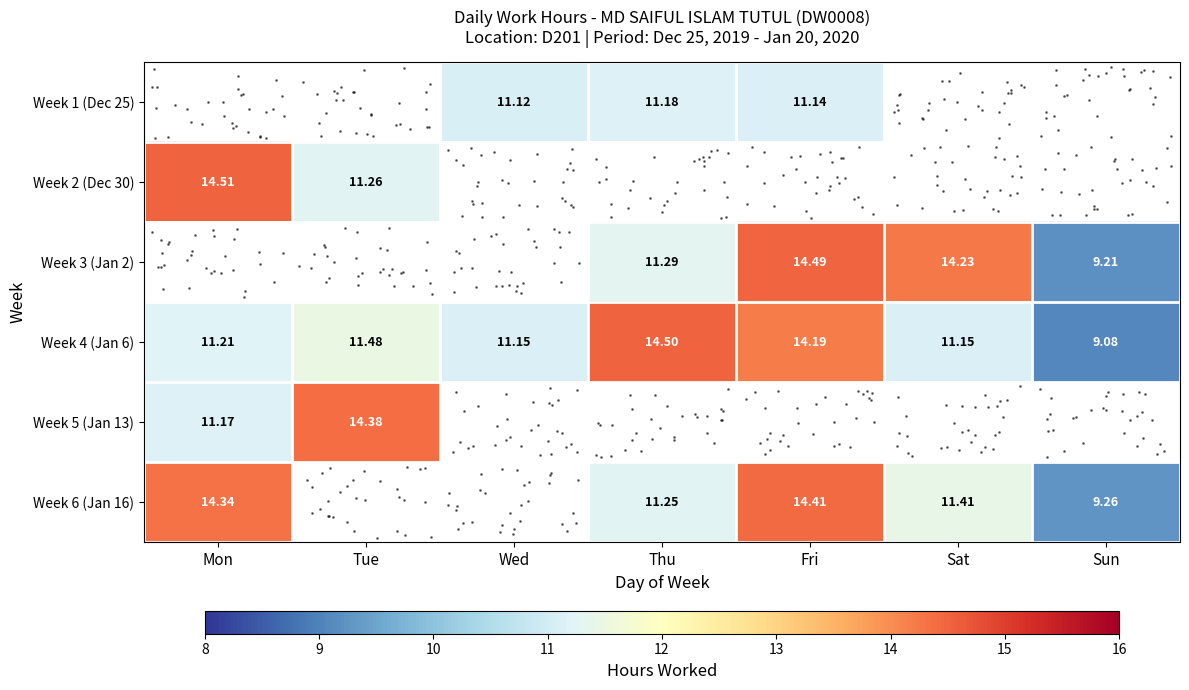

How many distinct data groups are displayed?

6